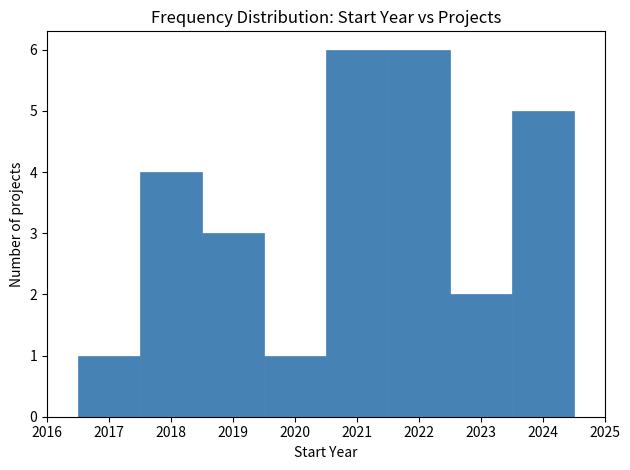

What is the height of the bar covering 2021.5 to 2022.5 on the x-axis? The values are not printed on the chart, so give them approximately, as read against the axis.

6